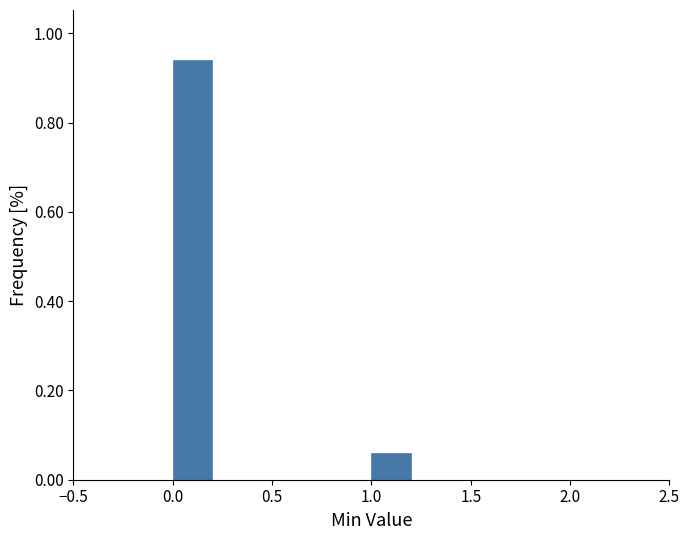

Reading left to right, list every bar in this chart as the range it spans on the x-axis followed by its height. The values are not printed on the chart, so give them approximately, as read against the axis.

0.0 to 0.2: 0.94
0.2 to 0.4: 0
0.4 to 0.6: 0
0.6 to 0.8: 0
0.8 to 1.0: 0
1.0 to 1.2: 0.06
1.2 to 1.4: 0
1.4 to 1.6: 0
1.6 to 1.8: 0
1.8 to 2.0: 0